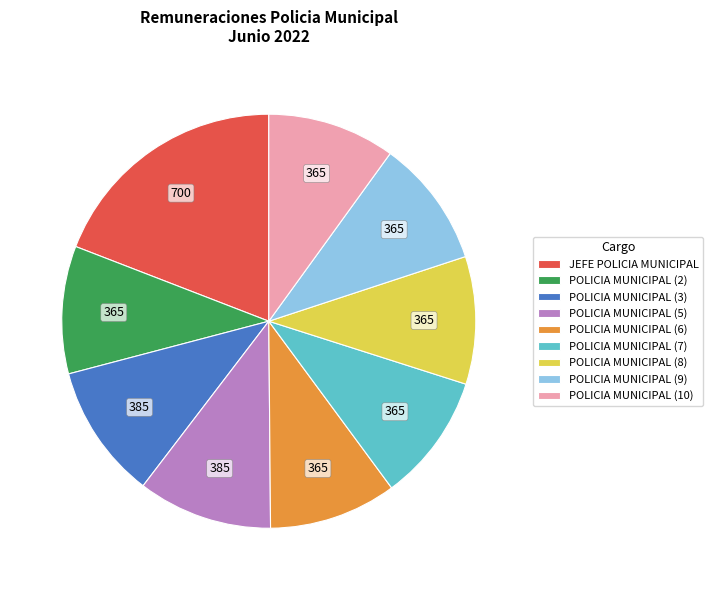

Which category has the biggest portion of the pie?

JEFE POLICIA MUNICIPAL